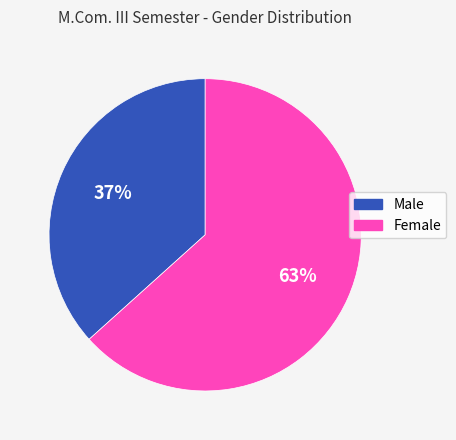

What is the largest slice in the pie chart?

Female